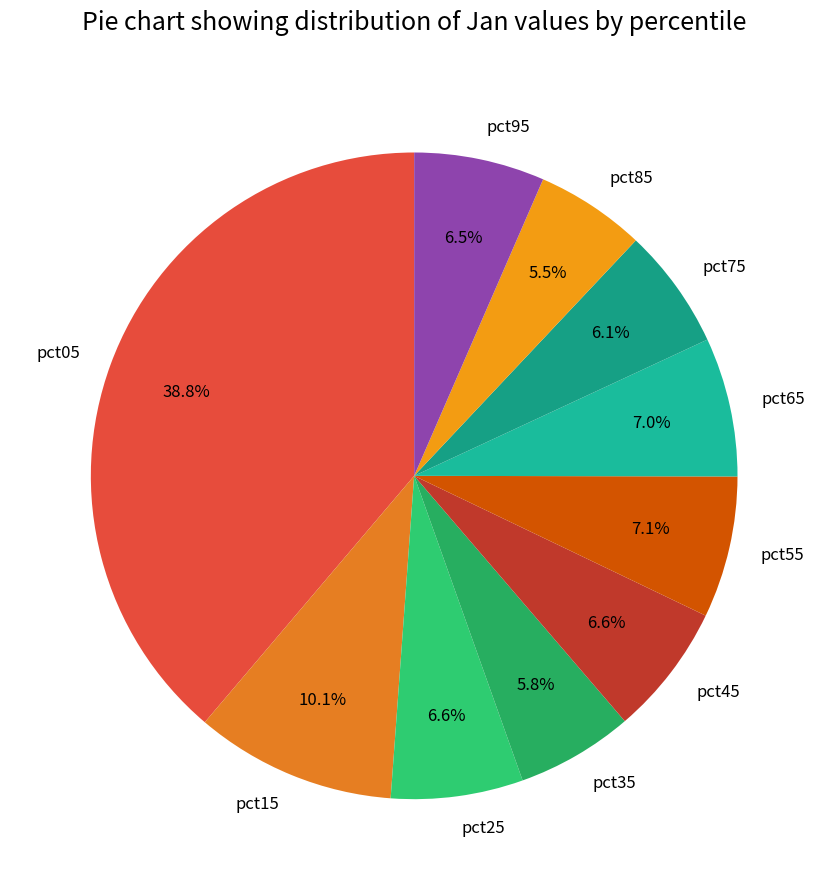

What is the largest slice in the pie chart?

pct05